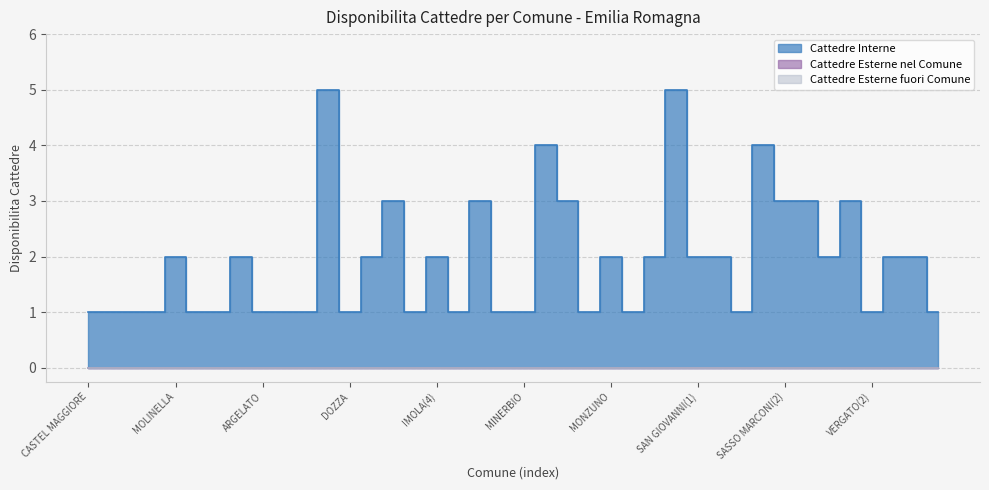

How many distinct data groups are displayed?

3